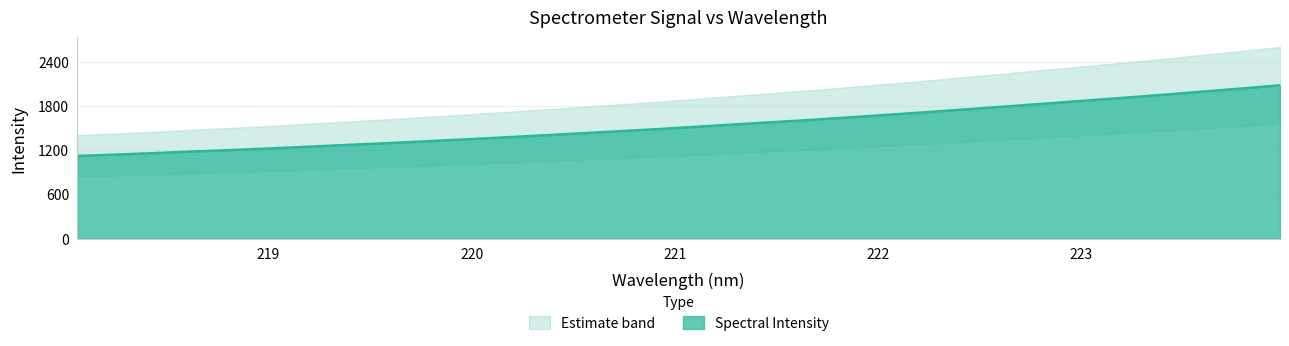

Reading left to right, list all the values displayed in this chart.

218.0596=1121.4	218.2508=1140.2	218.442=1160.0	218.6332=1181.8	218.8244=1202.0	219.0156=1223.8	219.2067=1247.4	219.3979=1271.7	219.589=1294.9	219.7801=1319.9	219.9712=1345.8	220.1623=1372.6	220.3533=1400.4	220.5444=1428.3	220.7354=1457.6	220.9264=1486.0	221.1174=1518.2	221.3083=1549.8	221.4993=1581.4	221.6902=1612.5	221.8812=1647.5	222.0721=1682.9	222.263=1718.6	222.4538=1756.0	222.6447=1793.6	222.8355=1832.6	223.0264=1871.3	223.2172=1910.4	223.408=1950.4	223.5987=1992.8	223.7895=2034.2	223.9802=2078.1